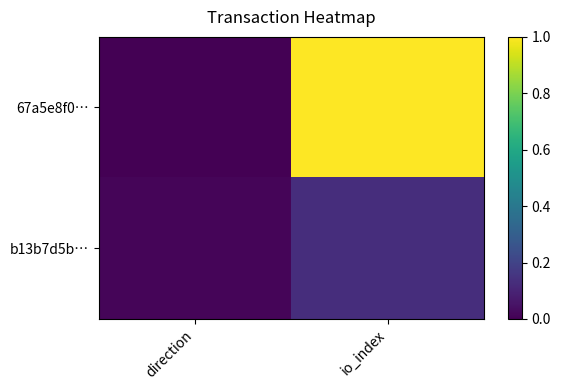

What is the difference between the highest and lowest values at io_index?

0.9